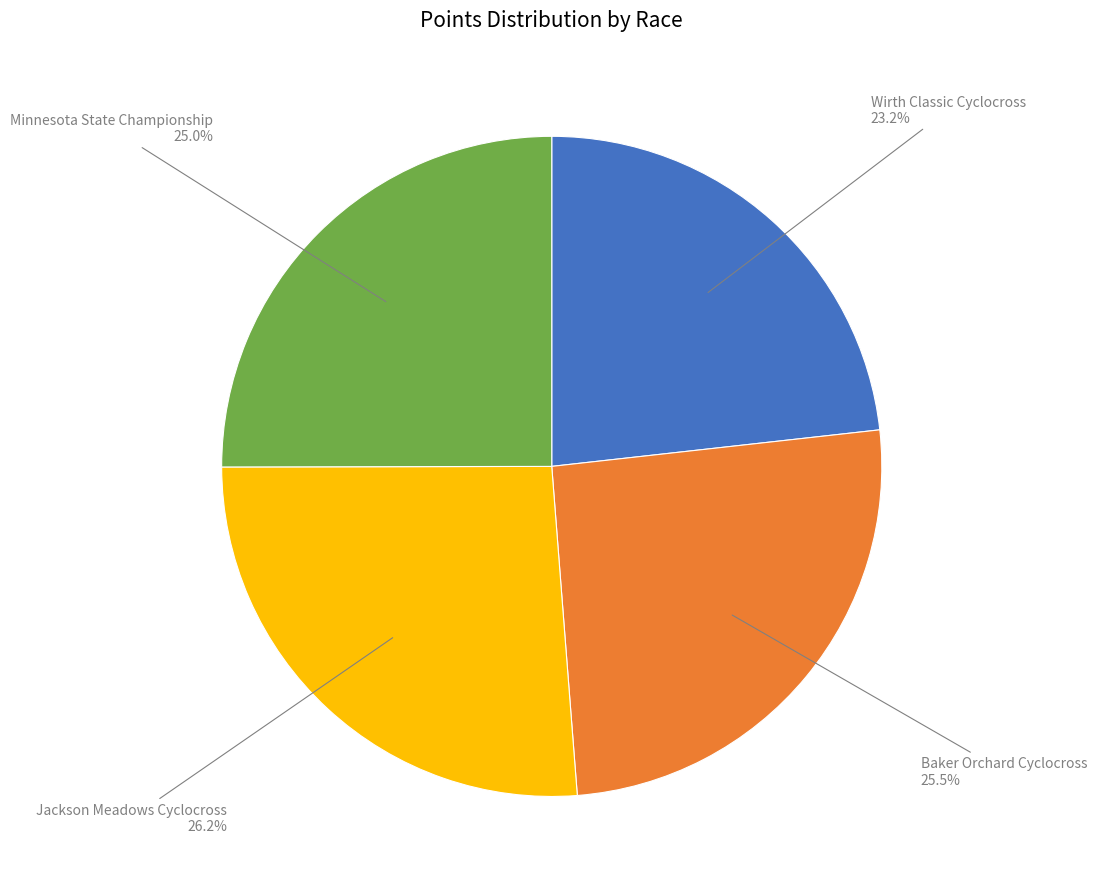

True or false: Minnesota State Championship accounts for 14% of the total.

False